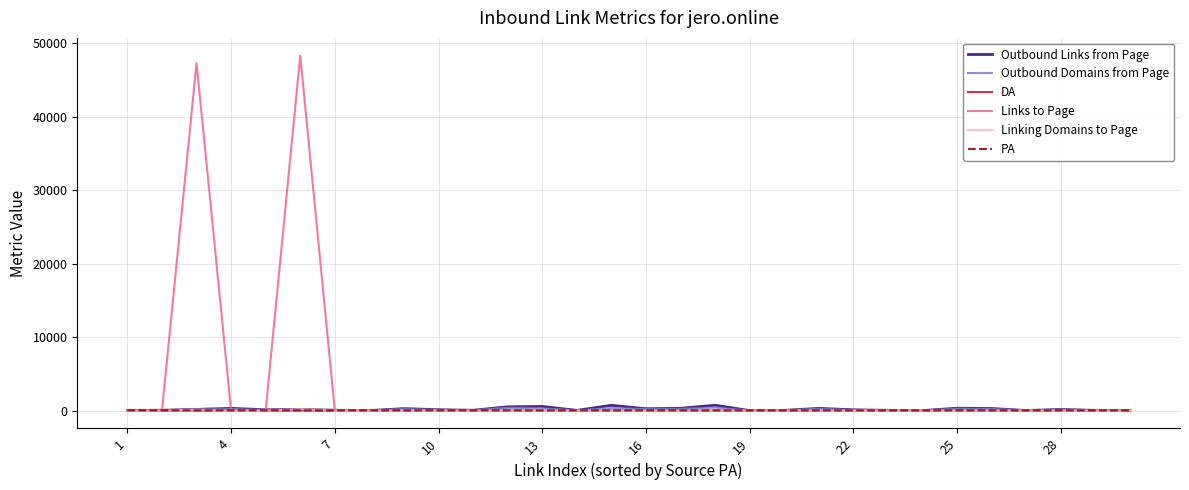

Which series has the largest range (max minus min)?

Links to Page